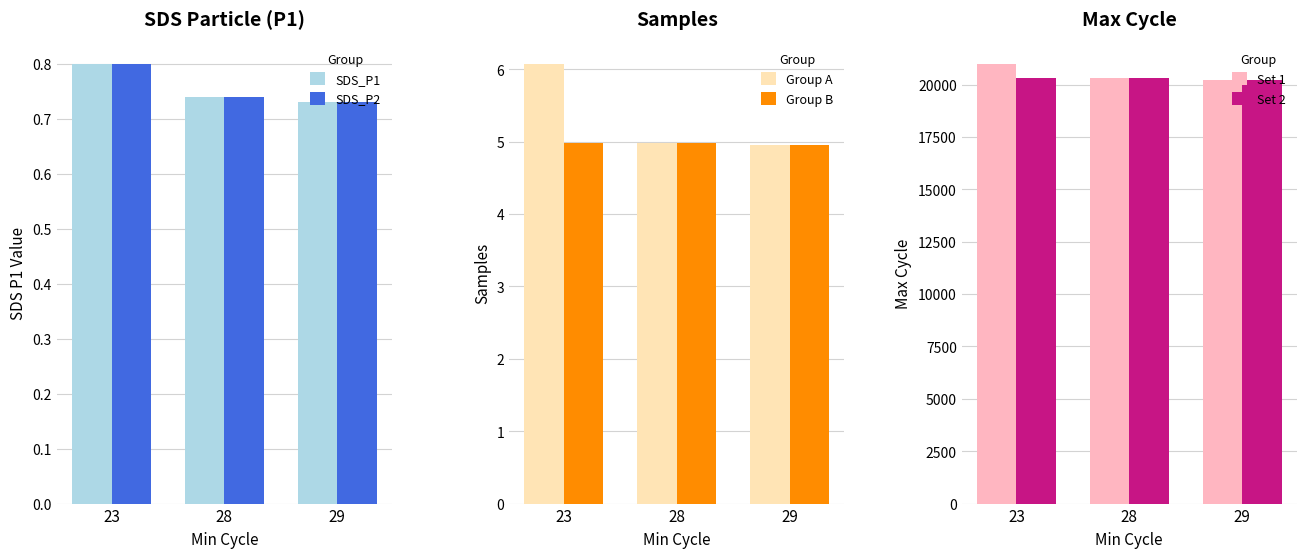

List the labels in order of SDS_P1 value, smallest first.

29, 28, 23